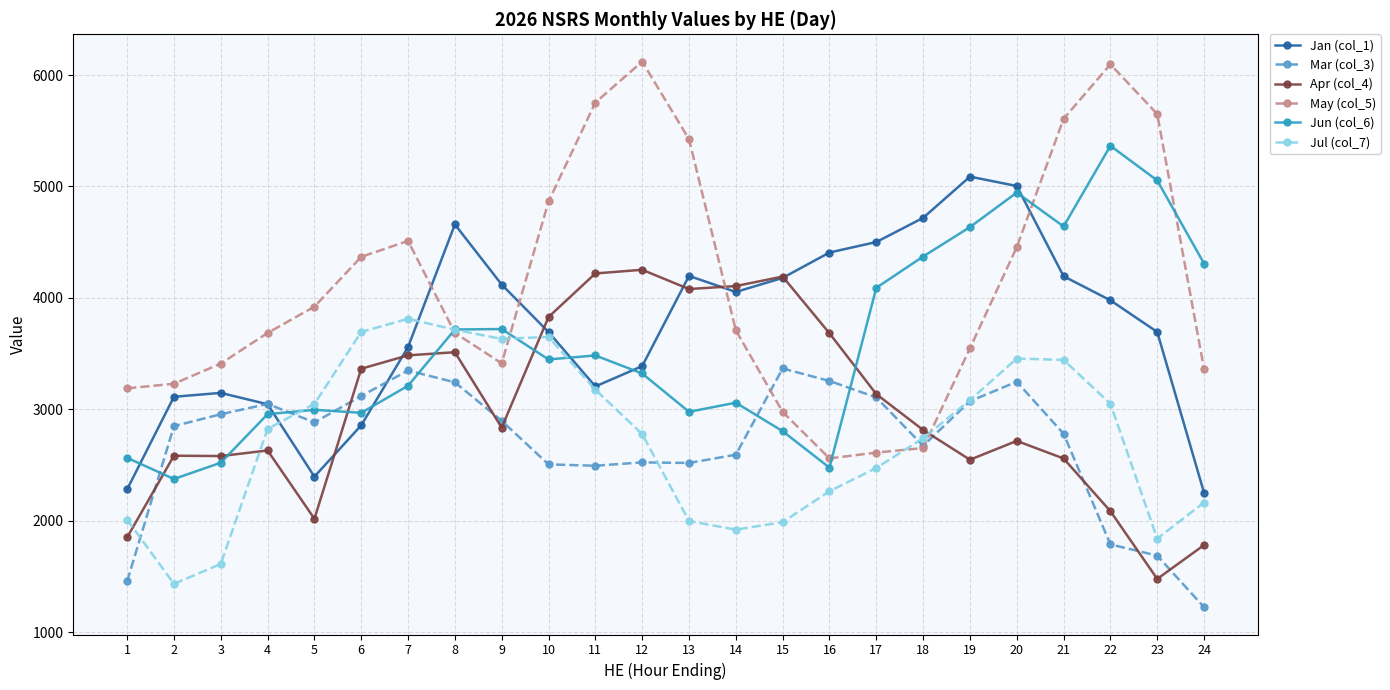

What is the maximum value for Jan (col_1)?

5088